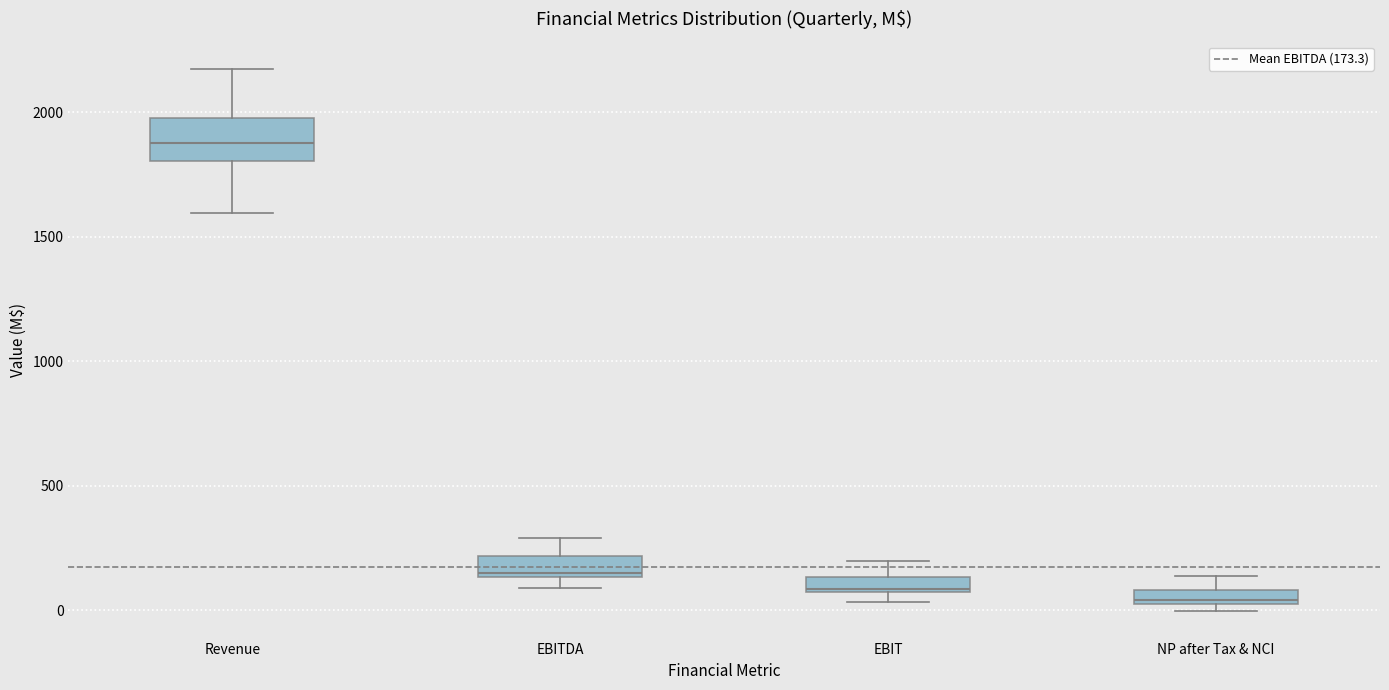

Comparing the boxes themselves (not the whiskers), which one is the tallest?

Revenue